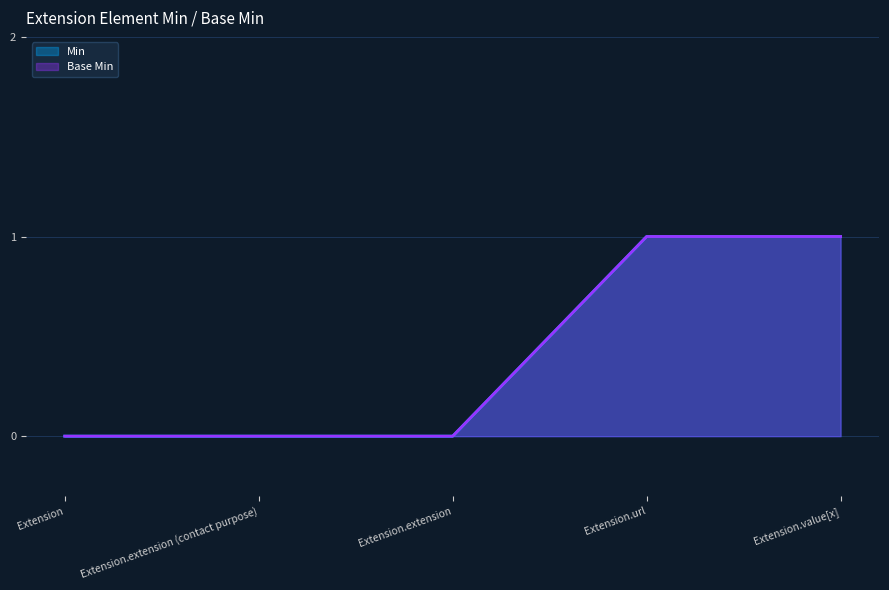

At which label does Base Min reach its peak?

Extension.url